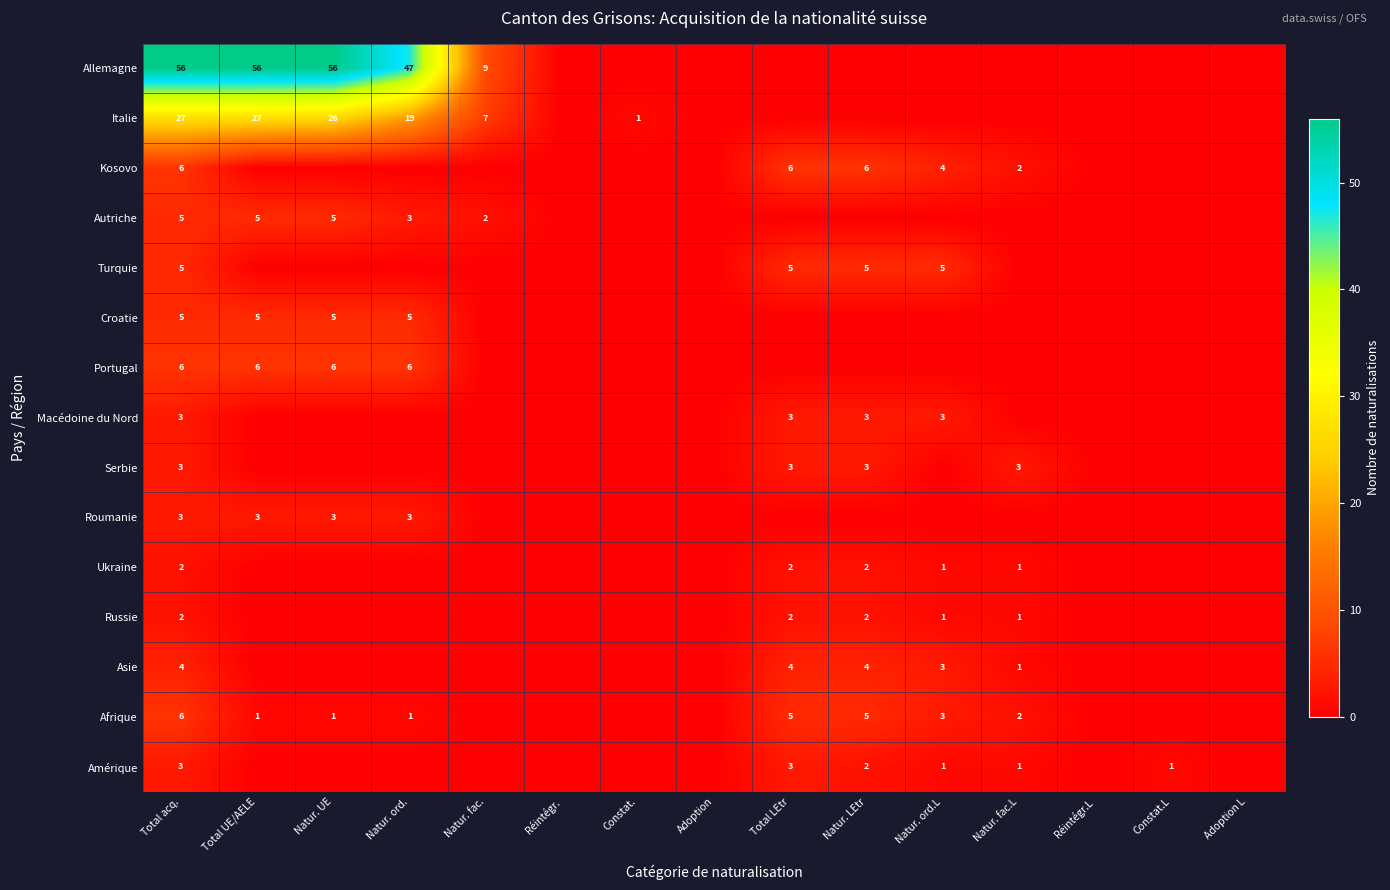

What is the sum of the Italie values at Natur. ord. and Natur. UE?

45